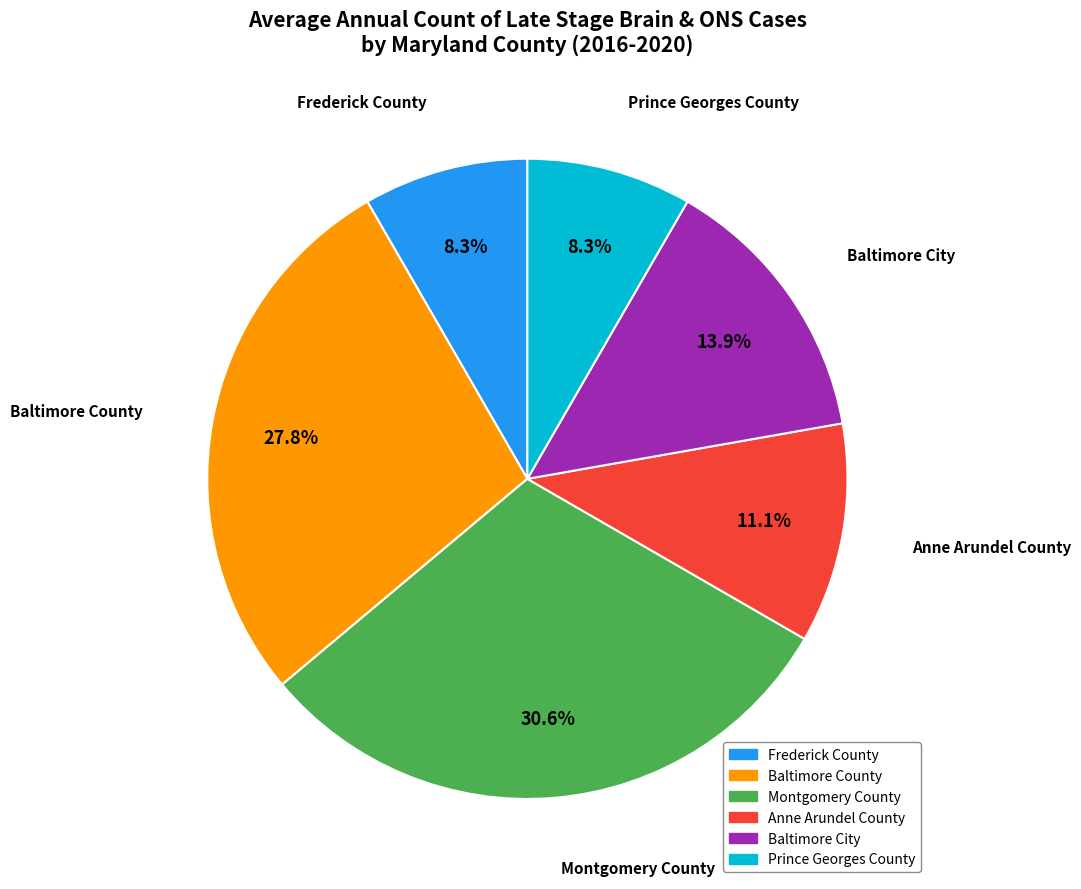

What is the largest slice in the pie chart?

Montgomery County